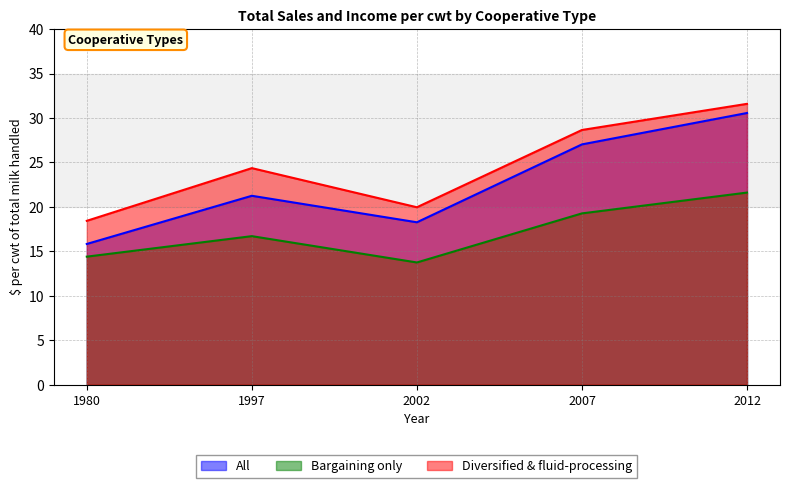

True or false: Bargaining only and Diversified & fluid-processing intersect in this chart.

False